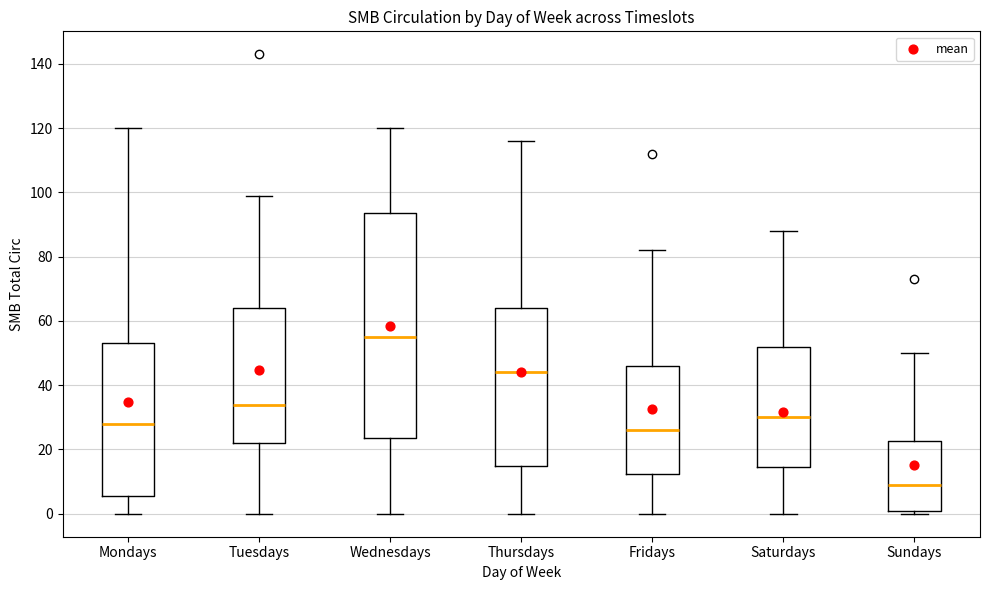

Reading left to right, read every box against the y-axis: the position of its median line, the range the box covers, and the ends of its whiskers. The values are not printed on the chart, so give them approximately, as read against the axis.

Mondays: median 28, box 6 to 54, whiskers 0 to 120
Tuesdays: median 34, box 22 to 64, whiskers 0 to 100
Wednesdays: median 56, box 24 to 94, whiskers 0 to 120
Thursdays: median 44, box 16 to 64, whiskers 0 to 116
Fridays: median 26, box 12 to 46, whiskers 0 to 82
Saturdays: median 30, box 14 to 52, whiskers 0 to 88
Sundays: median 10, box 2 to 22, whiskers 0 to 50